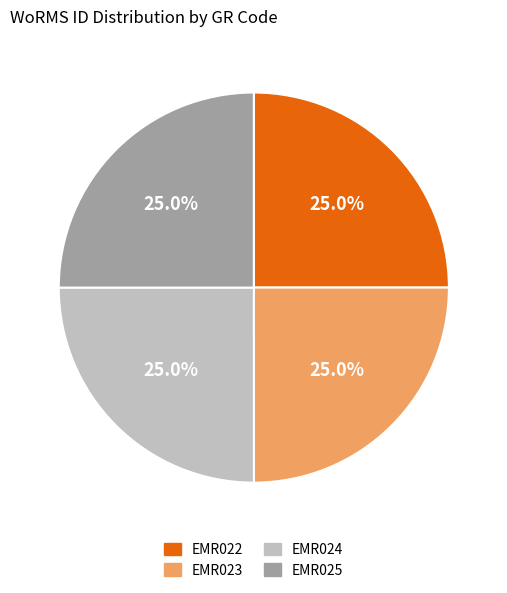

How many segments does this pie chart have?

4